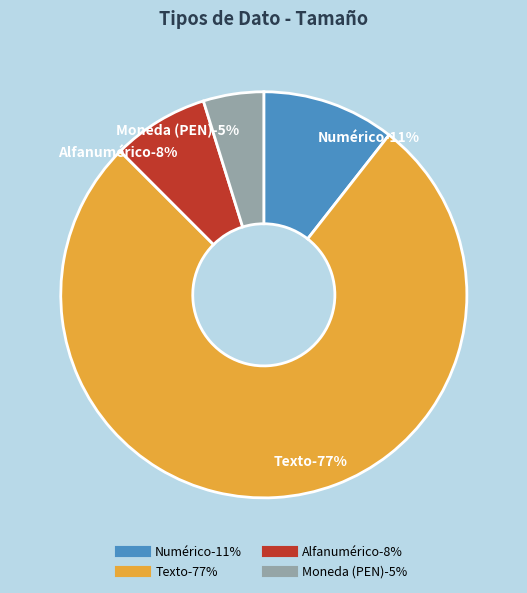

Rank the categories by value from highest to lowest.

Texto, Numérico, Alfanumérico, Moneda (PEN)